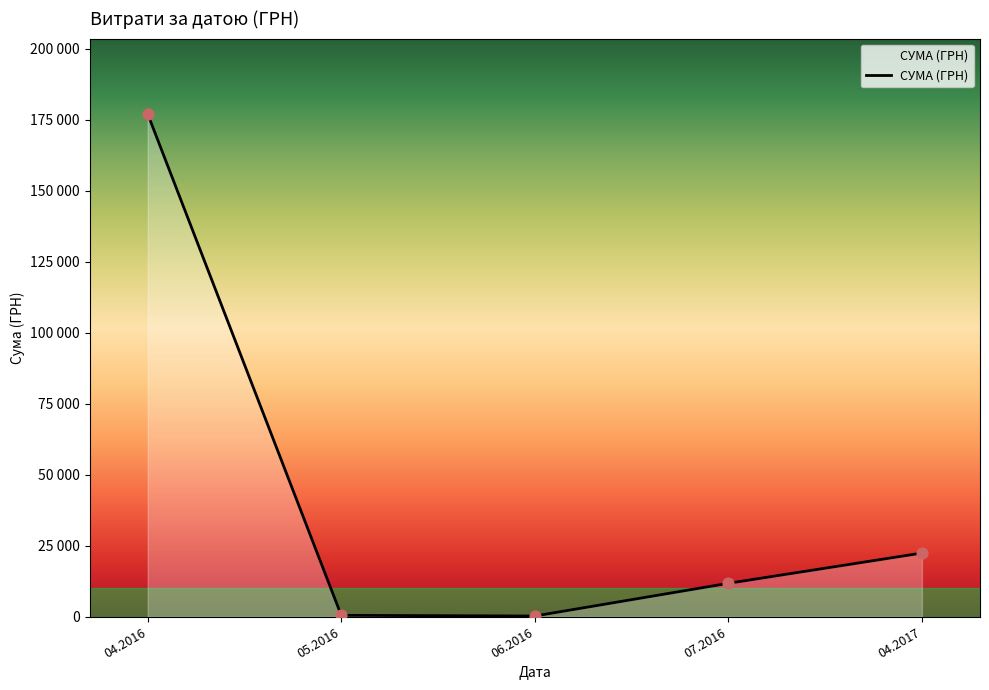

What is the ratio of the value at 04.2017 to the value at 05.2016?

44.5